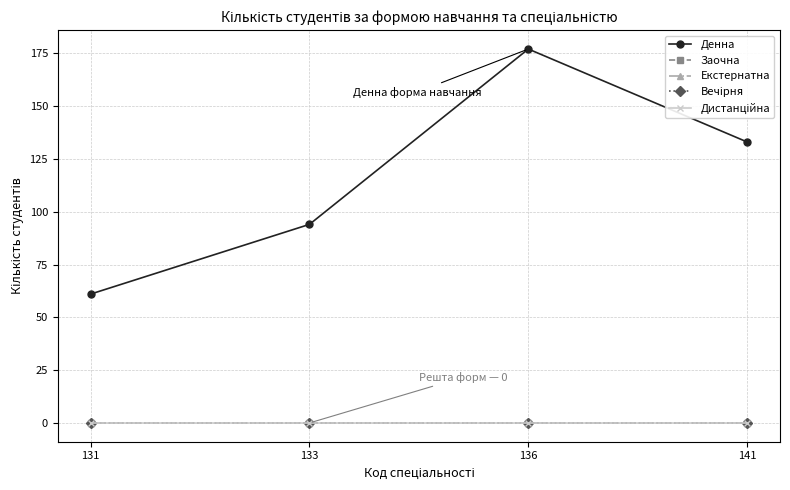

What are all the series names shown in the legend?

Денна, Заочна, Екстернатна, Вечірня, Дистанційна